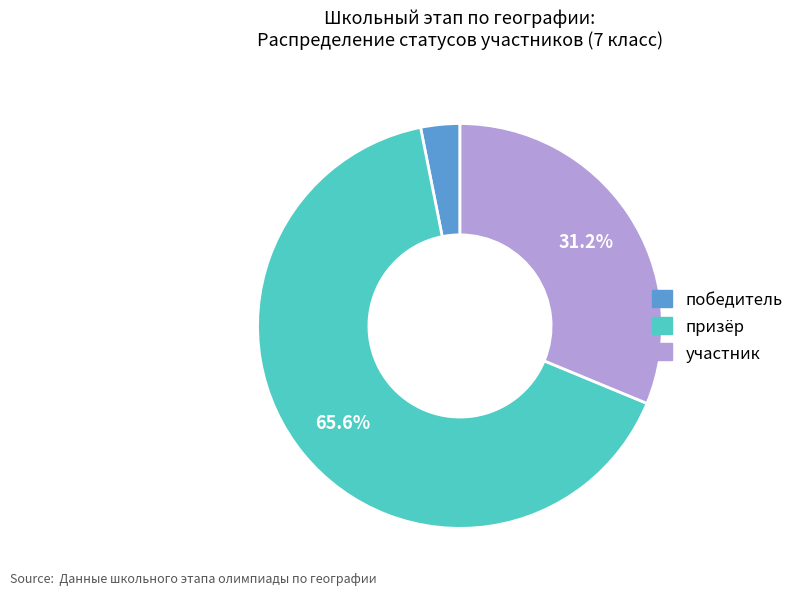

Rank the categories by value from highest to lowest.

призёр, участник, победитель